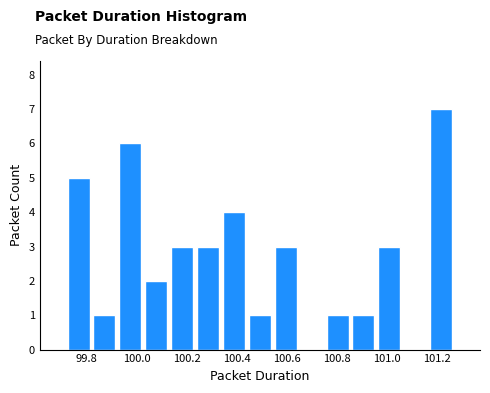

Reading left to right, transcribe this chart: for each bar, give the range it covers on the x-axis and its height. Neither the bar edges nor the heights are printed on the chart, so give them approximately, as read against the axes.

99.72 to 99.82: 5
99.82 to 99.92: 1
99.92 to 100.02: 6
100.02 to 100.14: 2
100.14 to 100.24: 3
100.24 to 100.34: 3
100.34 to 100.44: 4
100.44 to 100.54: 1
100.54 to 100.64: 3
100.64 to 100.76: 0
100.76 to 100.86: 1
100.86 to 100.96: 1
100.96 to 101.06: 3
101.06 to 101.16: 0
101.16 to 101.26: 7